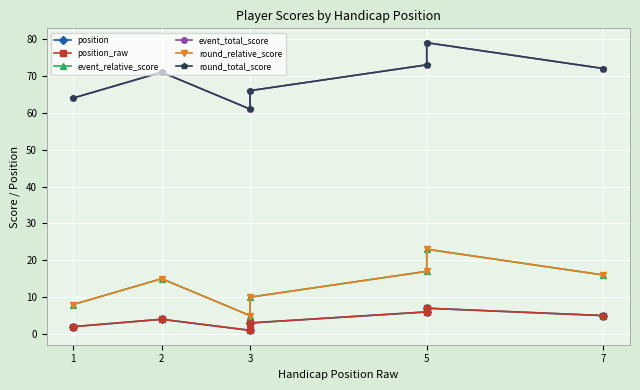

What are all the series names shown in the legend?

position, position_raw, event_relative_score, event_total_score, round_relative_score, round_total_score